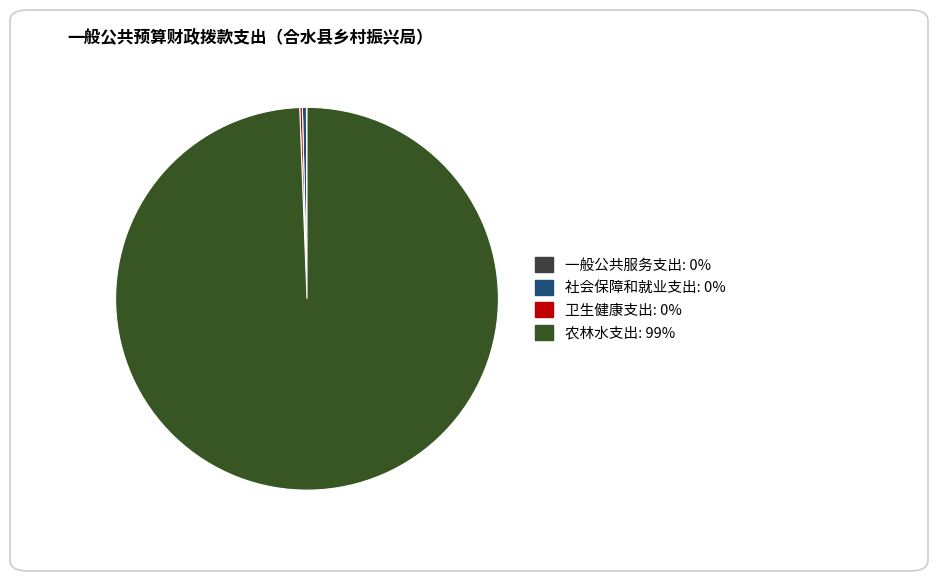

To the nearest percent, what is the difference between the largest and smallest slice percentages?

99%